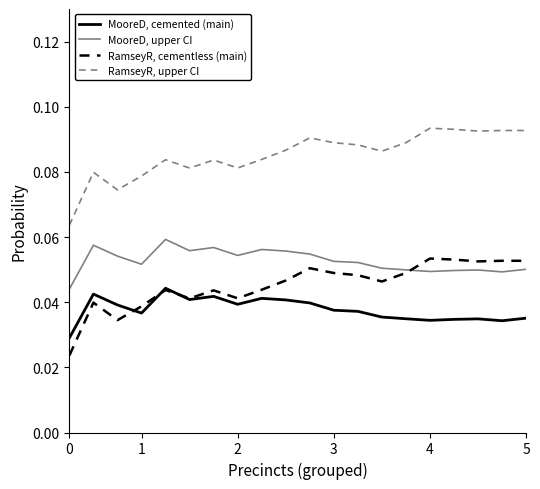

True or false: MooreD, cemented (main) and RamseyR, upper CI intersect in this chart.

False